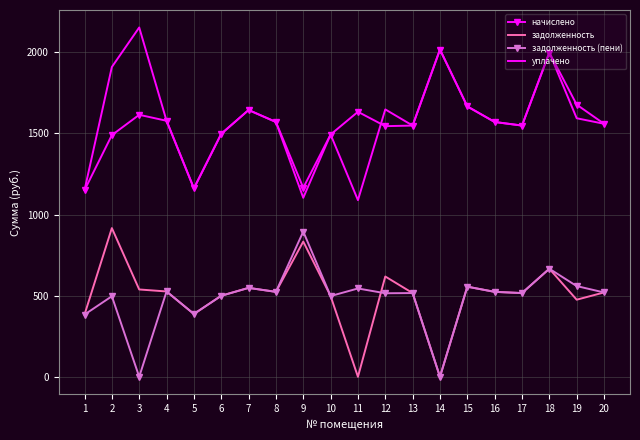

What is the difference between the highest and lowest values at 15?

1111.0